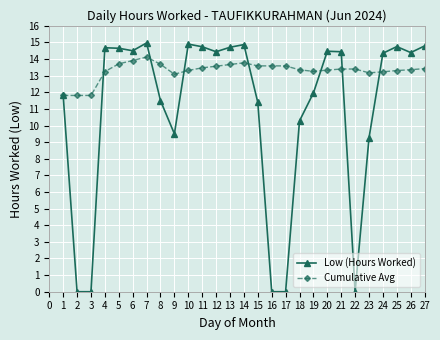

What is the total value across all series at 2?

11.8